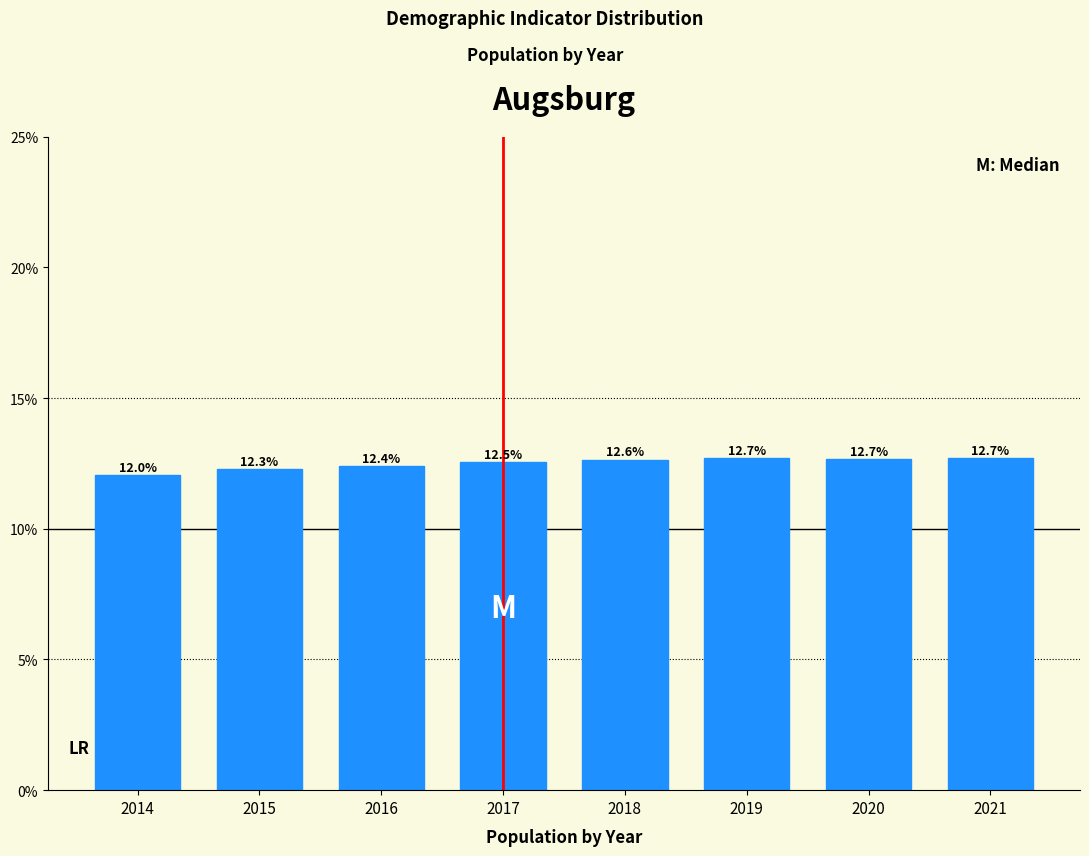

Reading right to left, extract all data points from this chart.

2021=12.7	2020=12.7	2019=12.7	2018=12.6	2017=12.5	2016=12.4	2015=12.3	2014=12.0